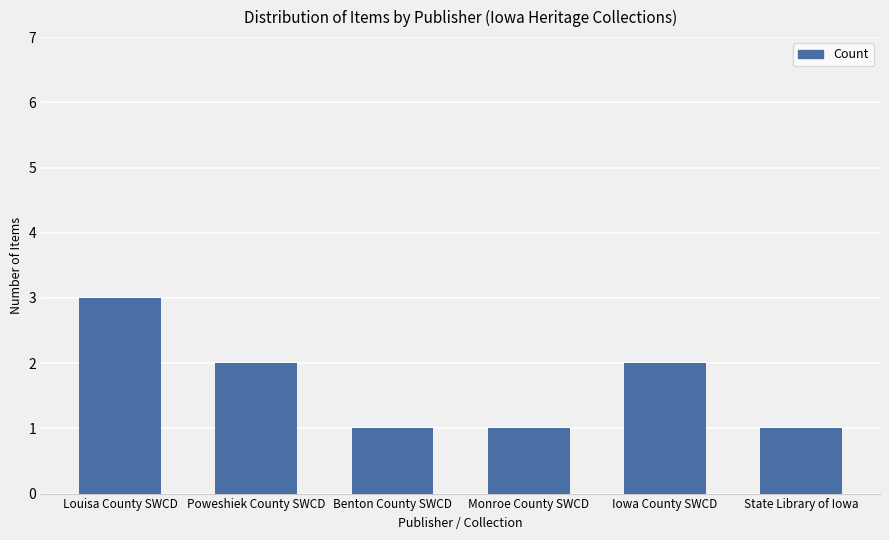

Count the values in the range 1 to 2.

5